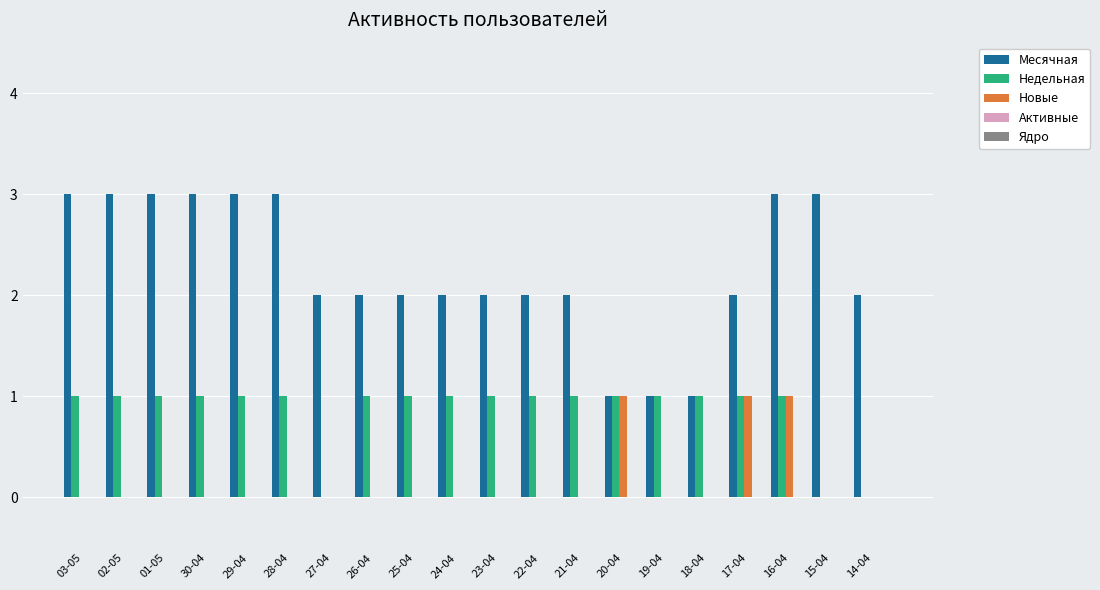

Which series has the largest total across all categories?

Месячная